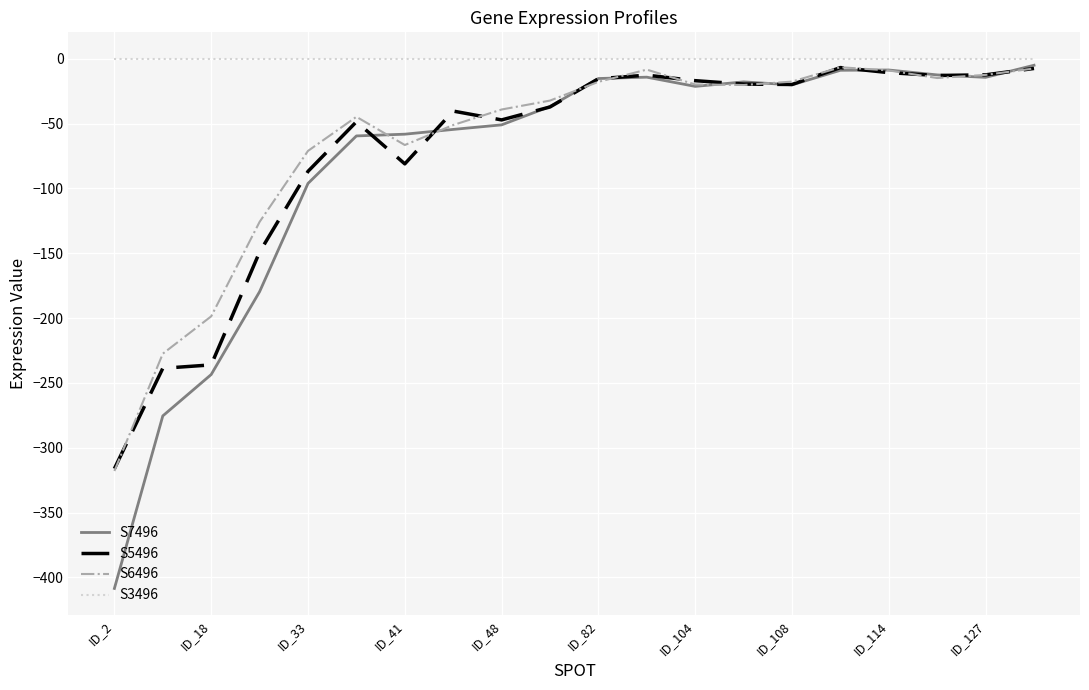

Which series has the largest range (max minus min)?

S7496